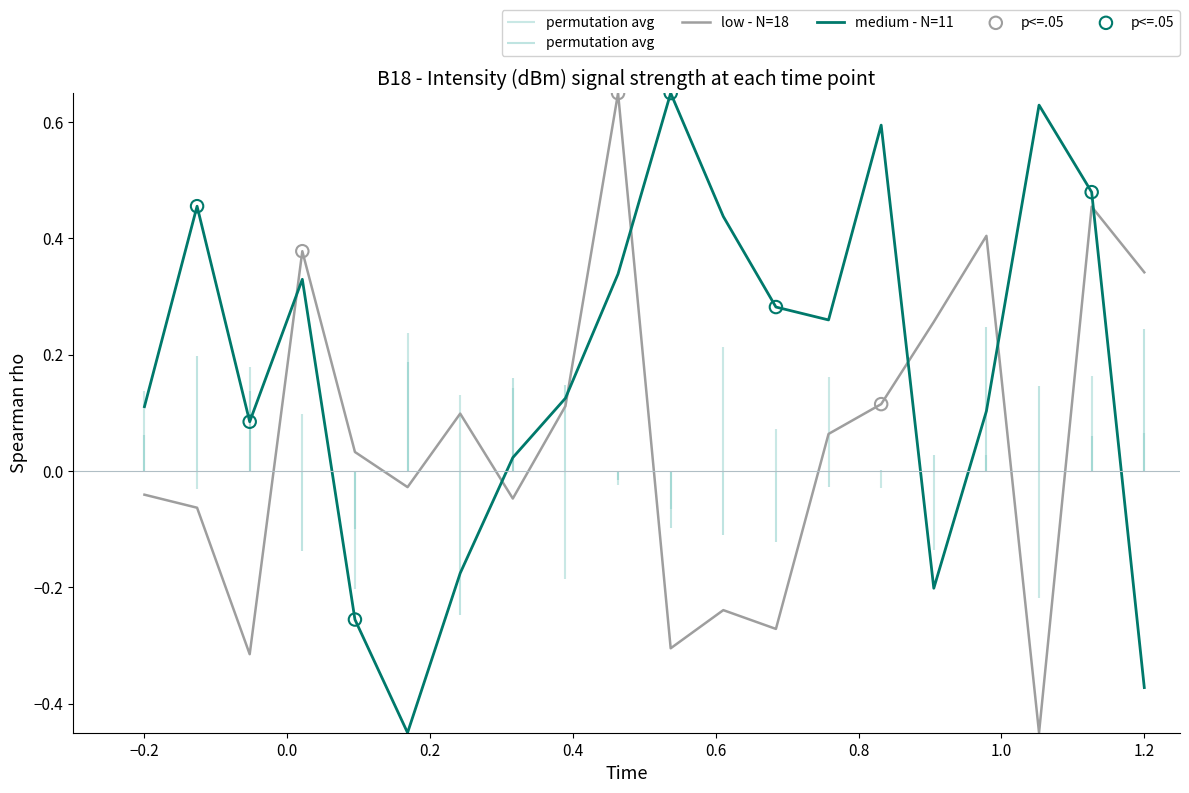

Which series has the widest spread of Y values?

intensity_low